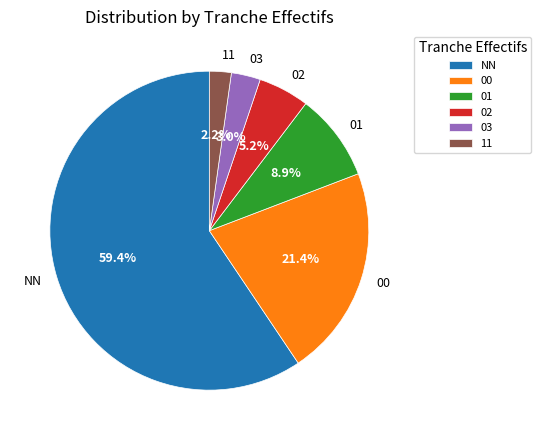

To the nearest percent, what is the combined percentage of 00 and NN?

81%